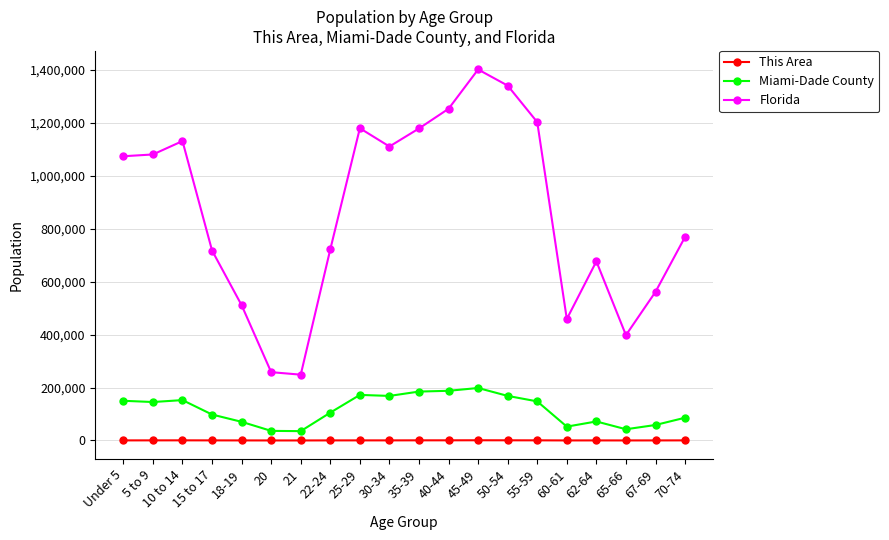

True or false: Miami-Dade County and This Area intersect in this chart.

False